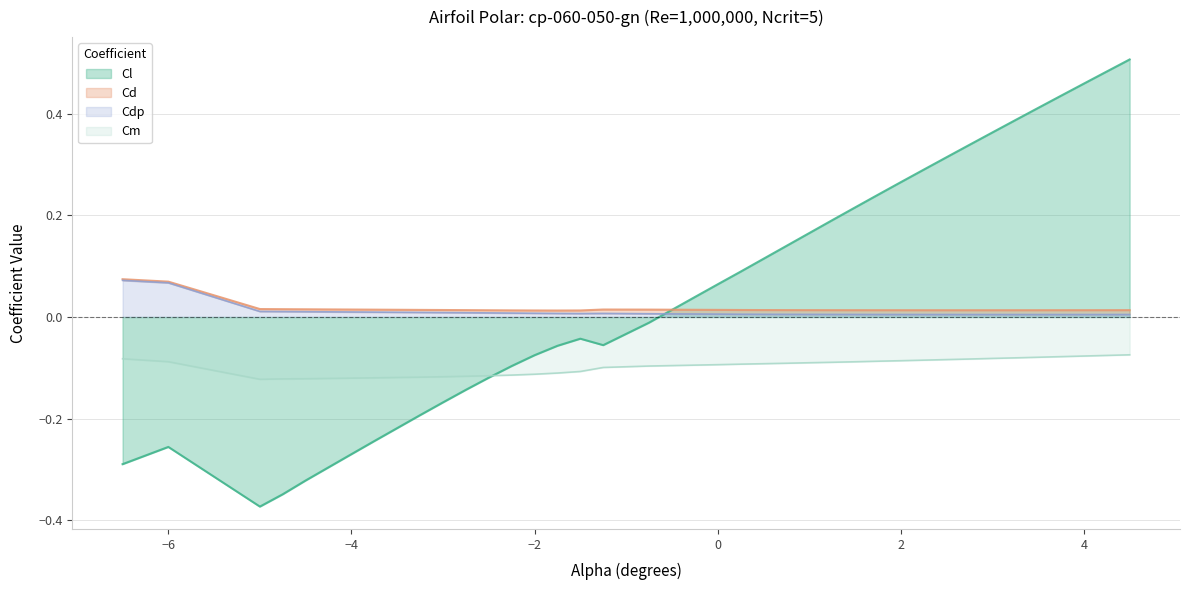

How many interior local peaks does the Cl series have?

2